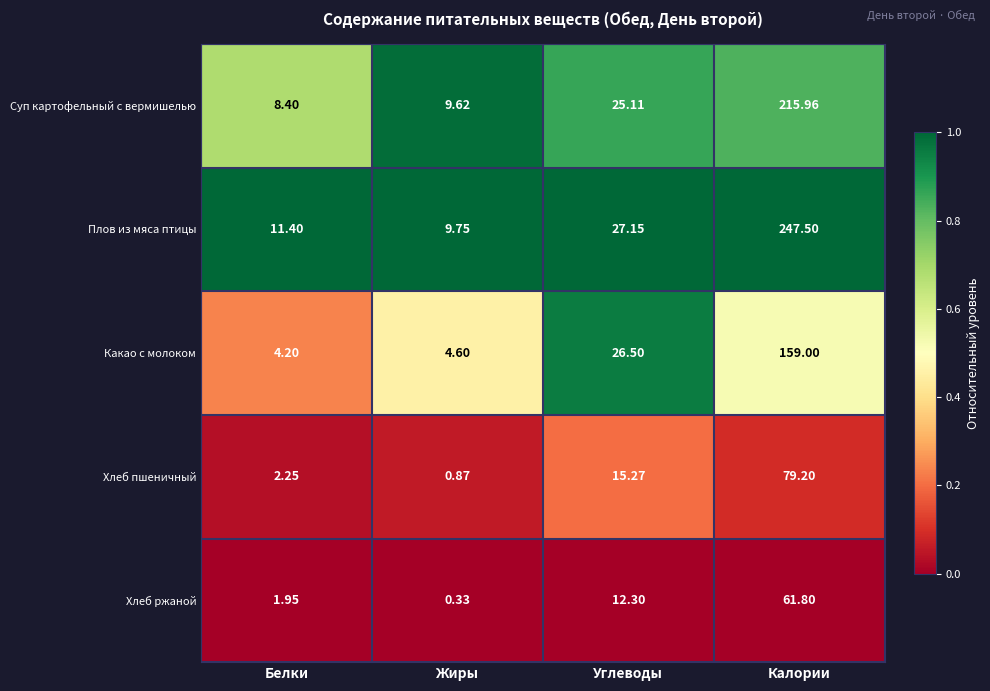

Is the value of Суп картофельный с вермишелью at Углеводы greater than the value of Плов из мяса птицы at Углеводы?

No